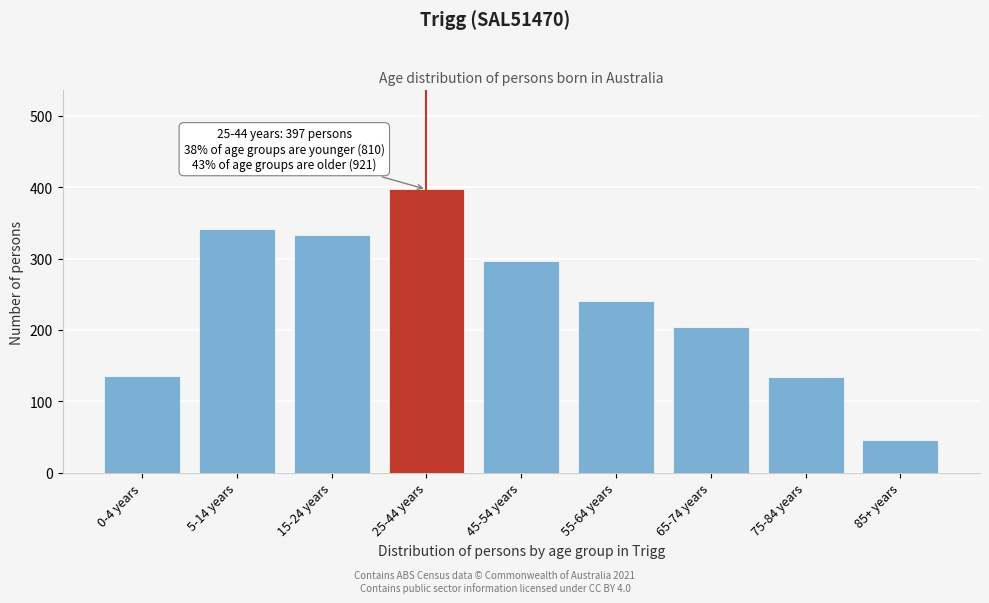

What is the label of the 1st bar from the right?

85+ years